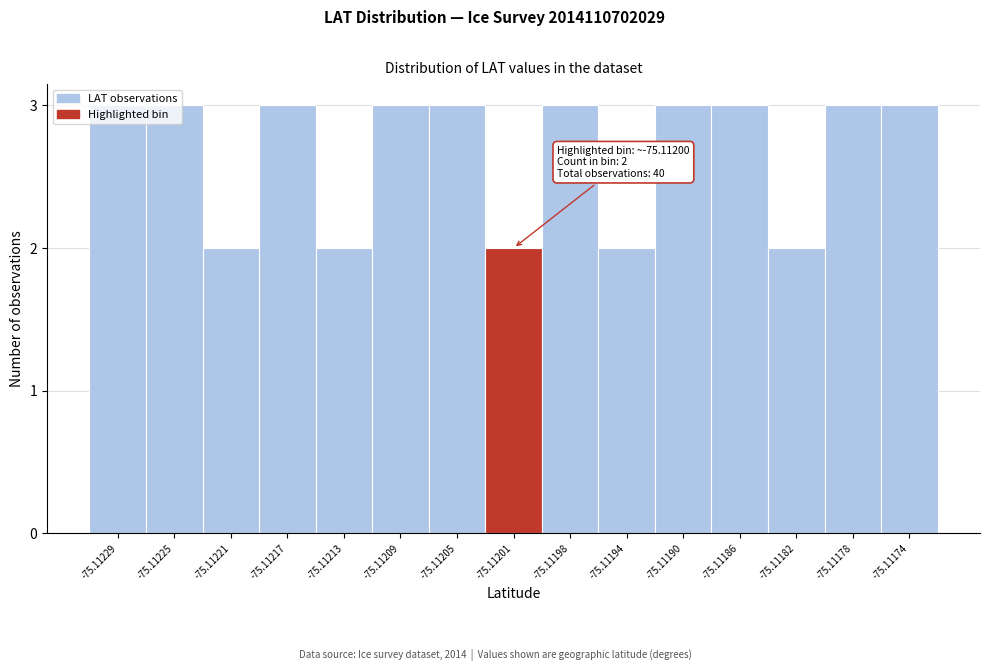

The chart shows a value of 5 at -75.11186. True or false?

False